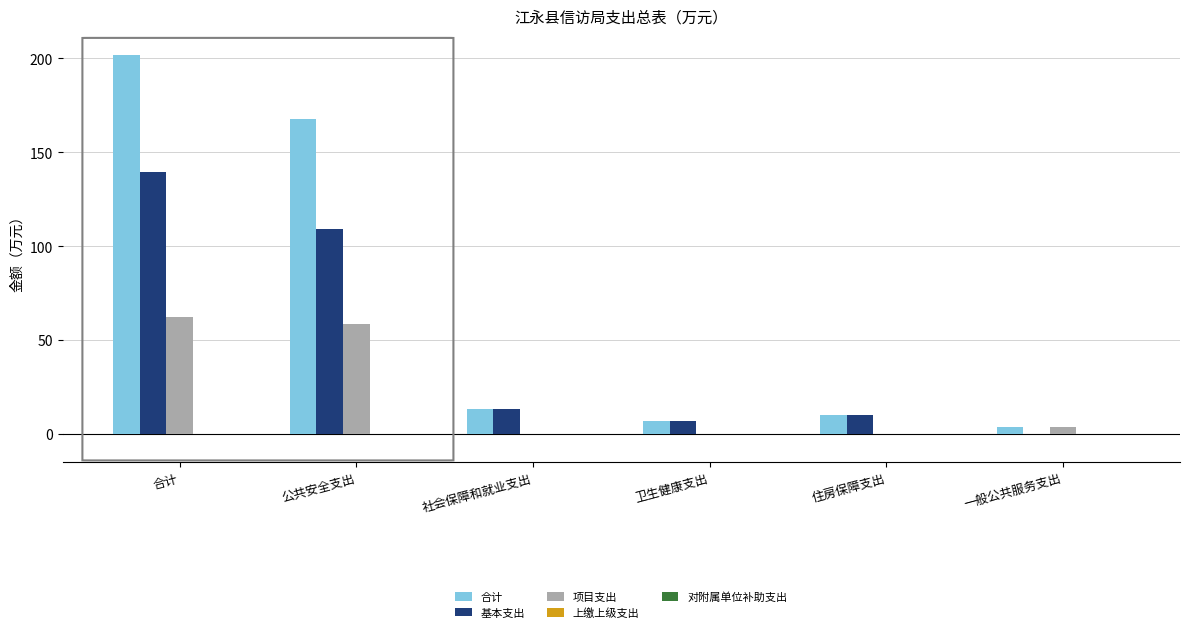

The 合计 series shows 201.8 at 合计. True or false?

True